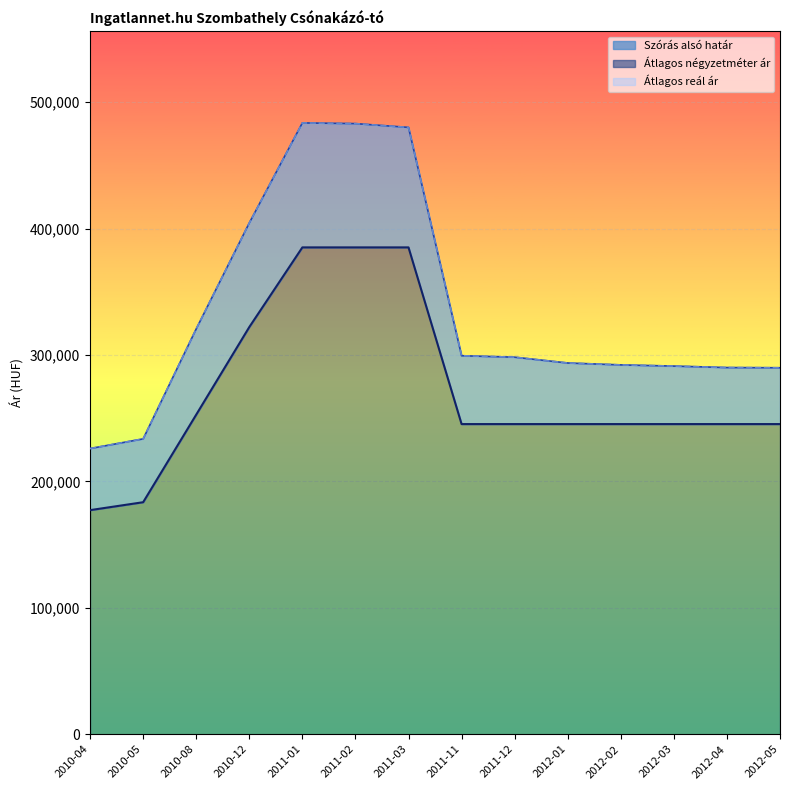

At which category is the sum across all series the highest?

2011-01